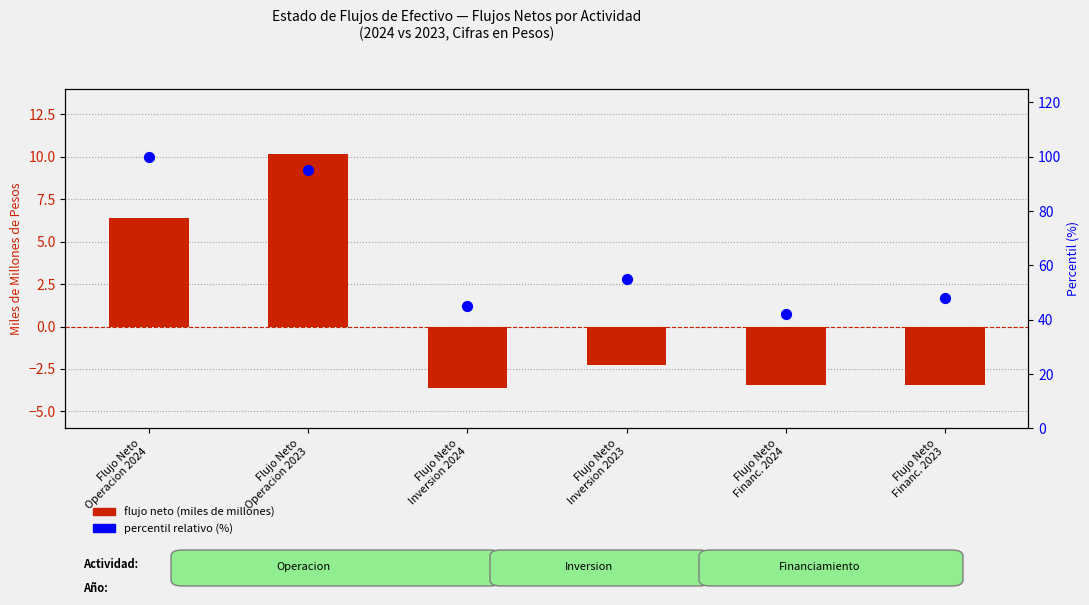

What is the total value across all series at Flujo Neto
Inversion 2023?

52.7